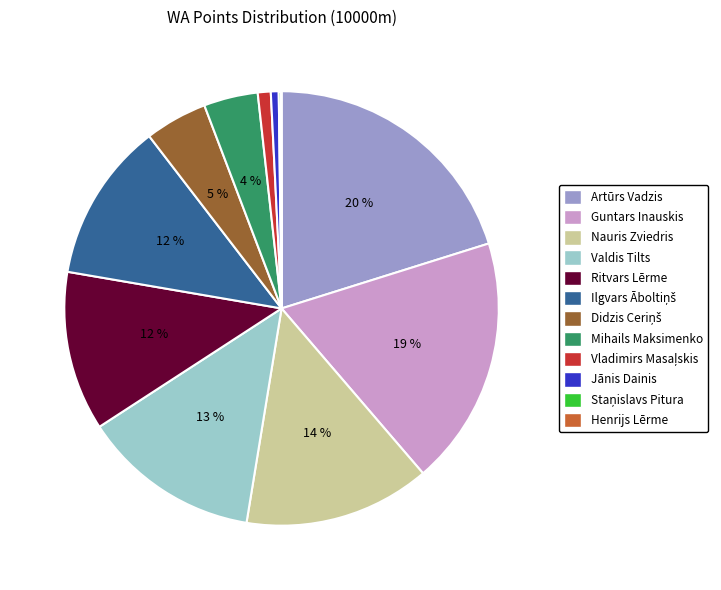

Does Valdis Tilts represent more than half of the total?

No